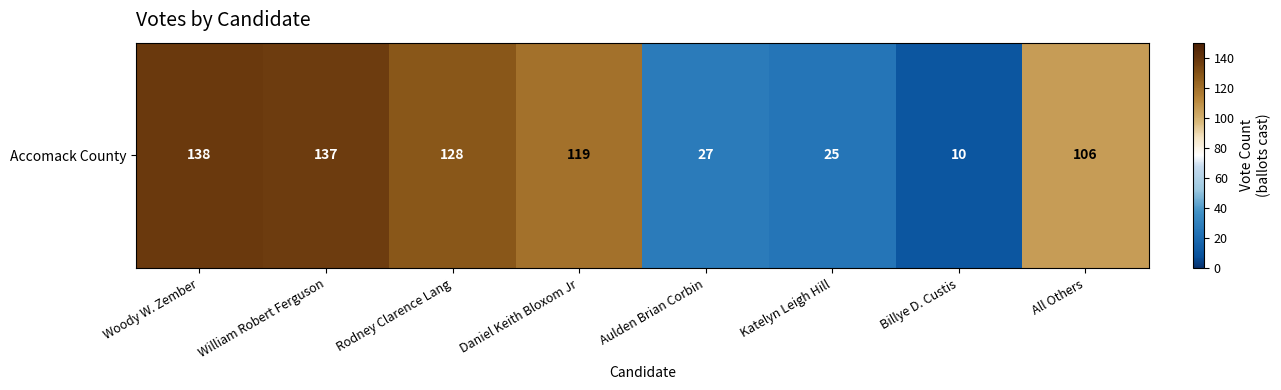

List the labels in order of value, largest first.

Woody W. Zember, William Robert Ferguson, Rodney Clarence Lang, Daniel Keith Bloxom Jr, All Others, Aulden Brian Corbin, Katelyn Leigh Hill, Billye D. Custis